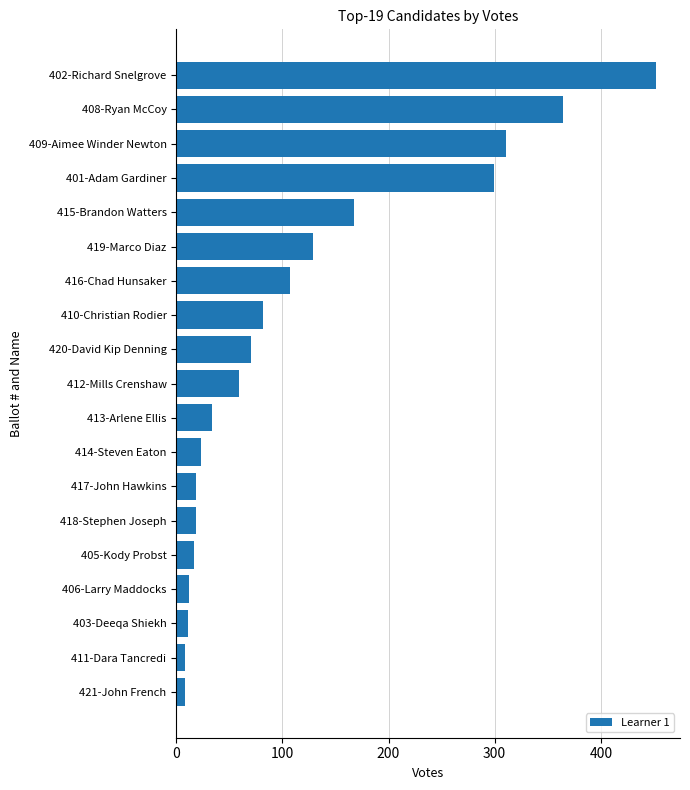

What is the approximate value at 402-Richard Snelgrove?

452